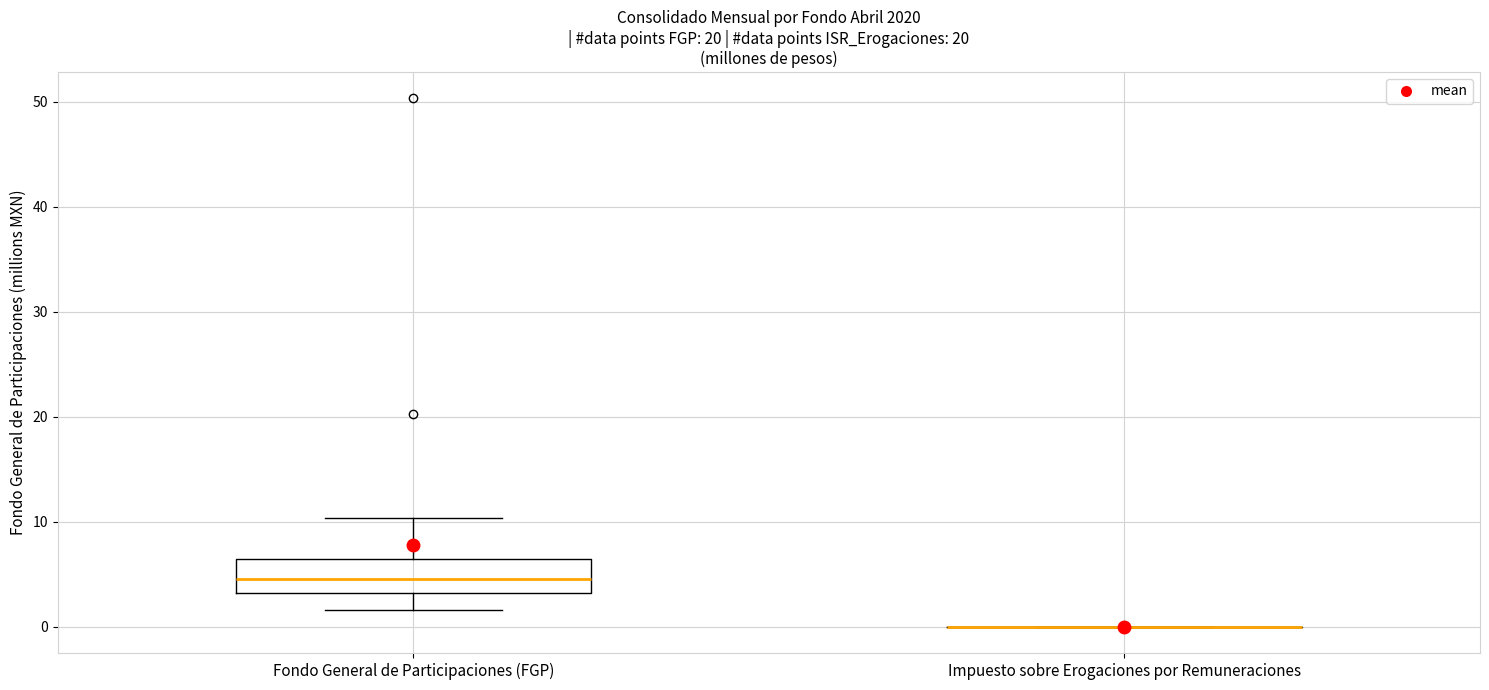

Comparing the boxes themselves (not the whiskers), which one is the tallest?

Fondo General de Participaciones (FGP)